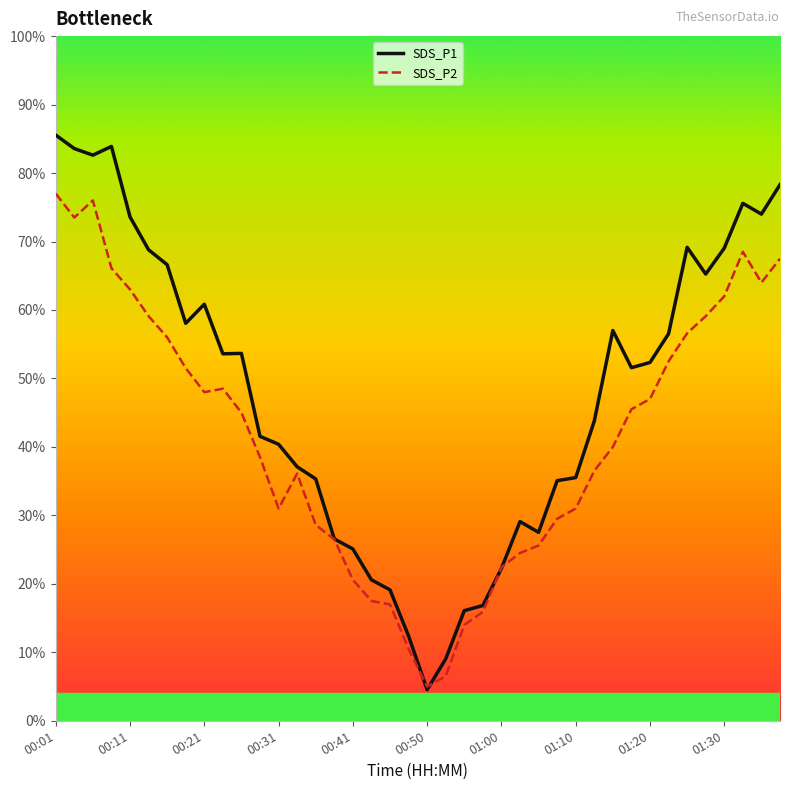

Which series has the widest spread of values?

SDS_P1